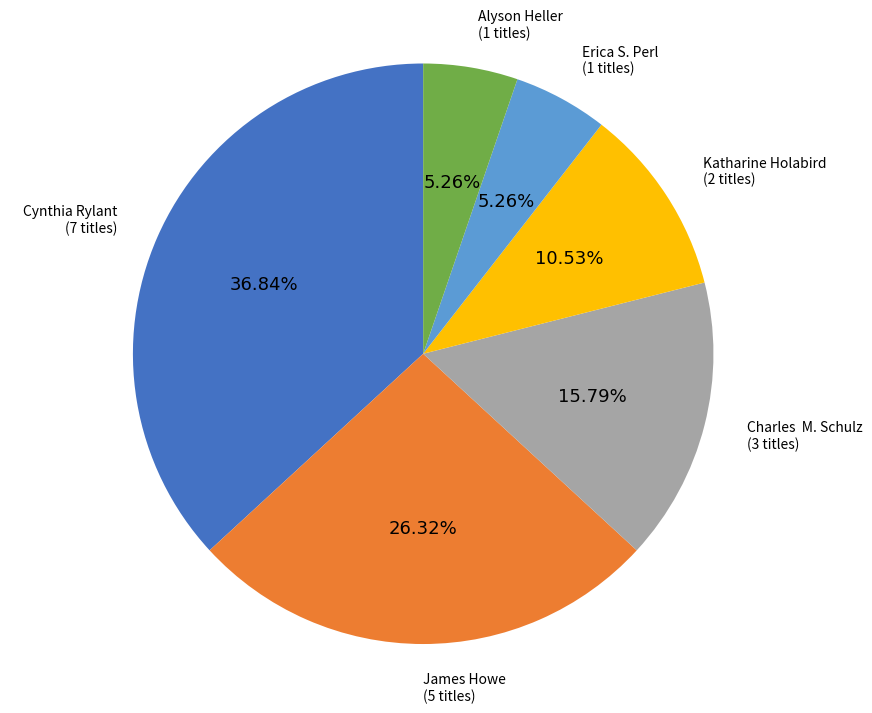

Is there any slice that represents more than half of the pie?

No